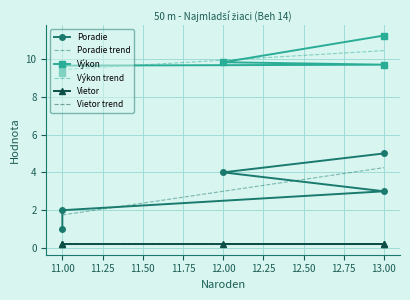

True or false: Výkon trend and Poradie trend cross at least once.

False